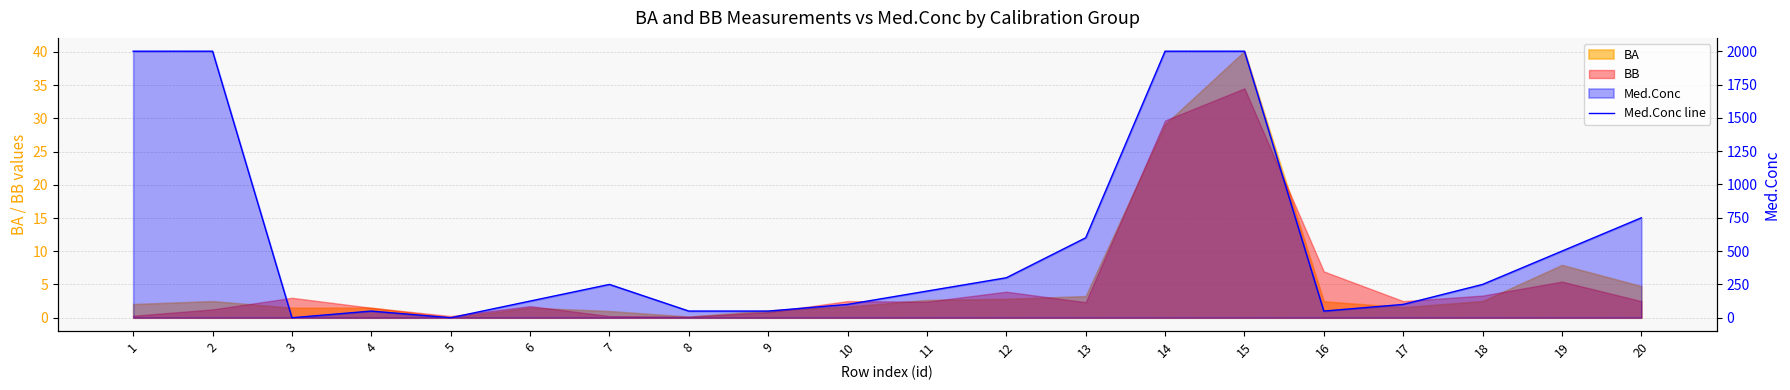

Reading right to left, list all the values displayed in this chart.

750	500	250	100	50	2000	2000	600	300	200	100	50	50	250	125	0	50	0	2000	2000